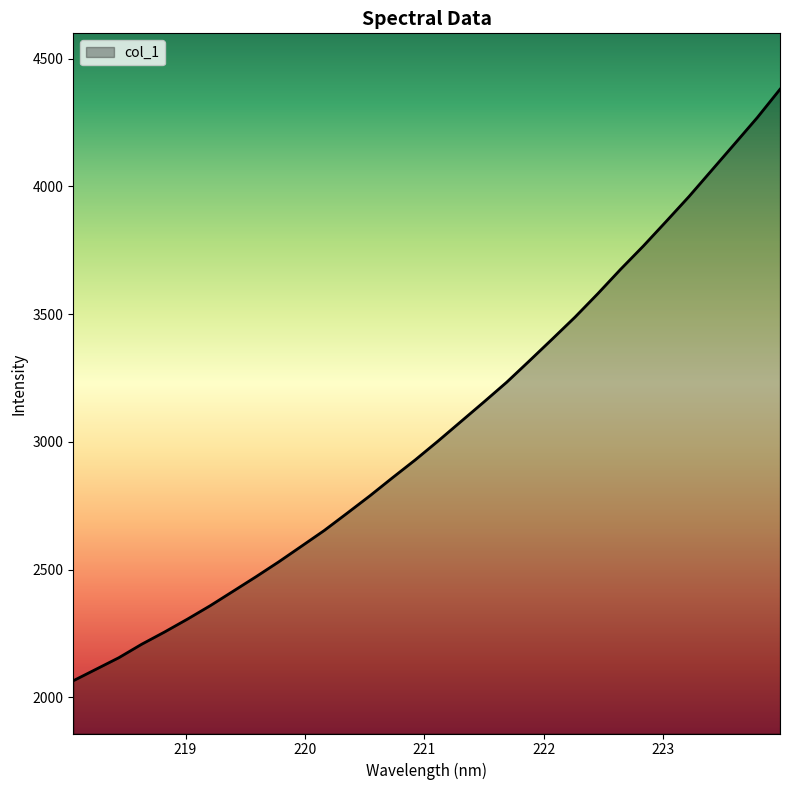

What is the greatest value displayed?

4380.6